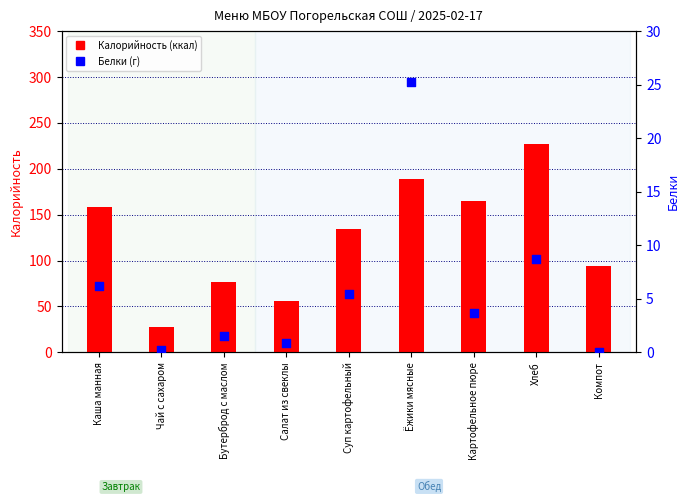

What is the total value across all series at Салат из свеклы?

57.2